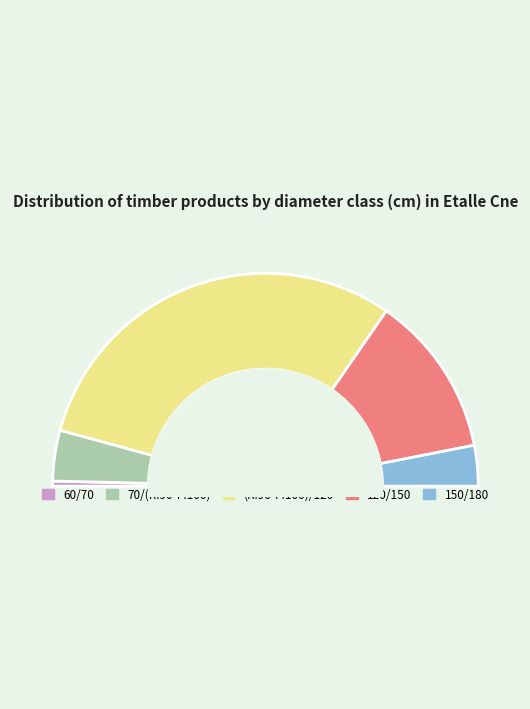

Rank the categories by value from lowest to highest.

60/70, 150/180, 70/(R:90-F:100), 120/150, (R:90-F:100)/120